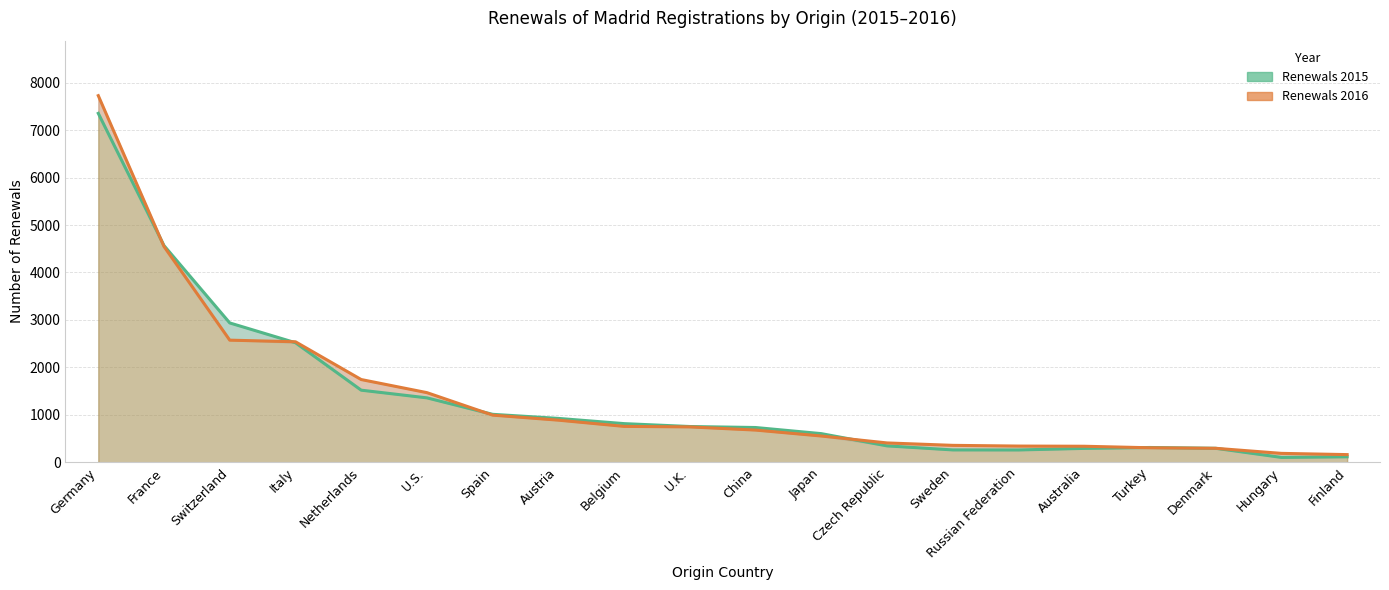

Rank the series by their average value, from highest to lowest.

Renewals 2016, Renewals 2015